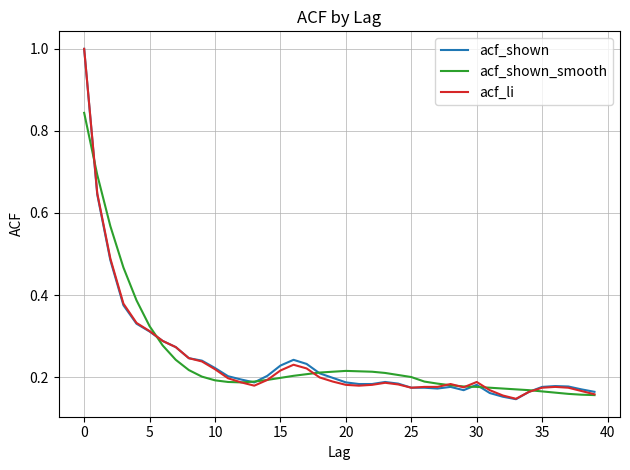

Which series has the largest range (max minus min)?

acf_shown